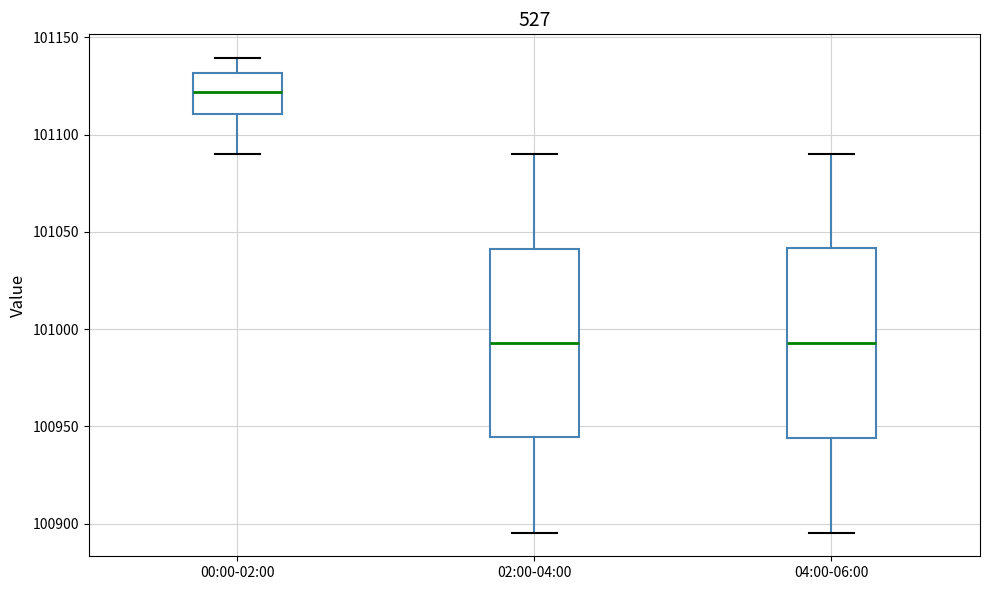

Reading left to right, transcribe this box plot: for each box, give where its median line is, the range the box spans, and where its two whiskers end, as read against the y-axis. The values are not printed on the chart, so give them approximately, as read against the axis.

00:00-02:00: median 101120, box 101110 to 101130, whiskers 101090 to 101140
02:00-04:00: median 100995, box 100945 to 101040, whiskers 100895 to 101090
04:00-06:00: median 100995, box 100945 to 101040, whiskers 100895 to 101090